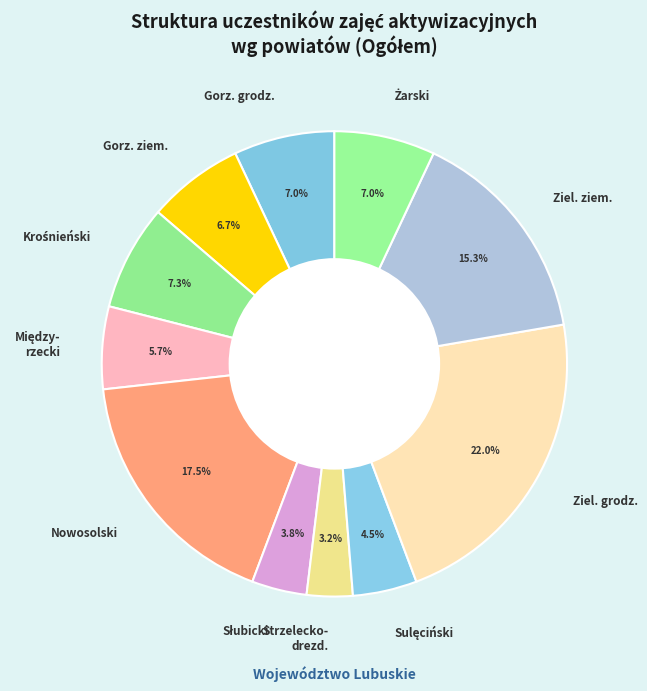

What is the largest slice in the pie chart?

Ziel. grodz.